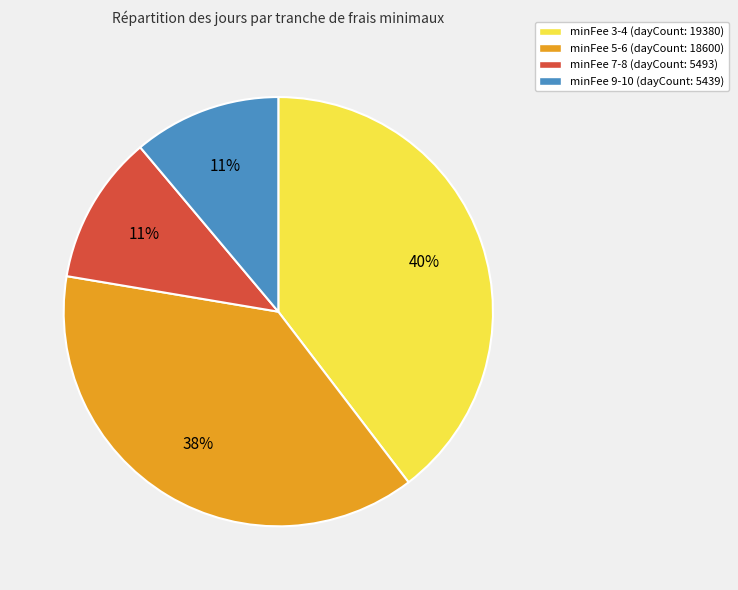

What percentage is the minFee 7-8 (dayCount: 5493) slice, to the nearest percent?

11%